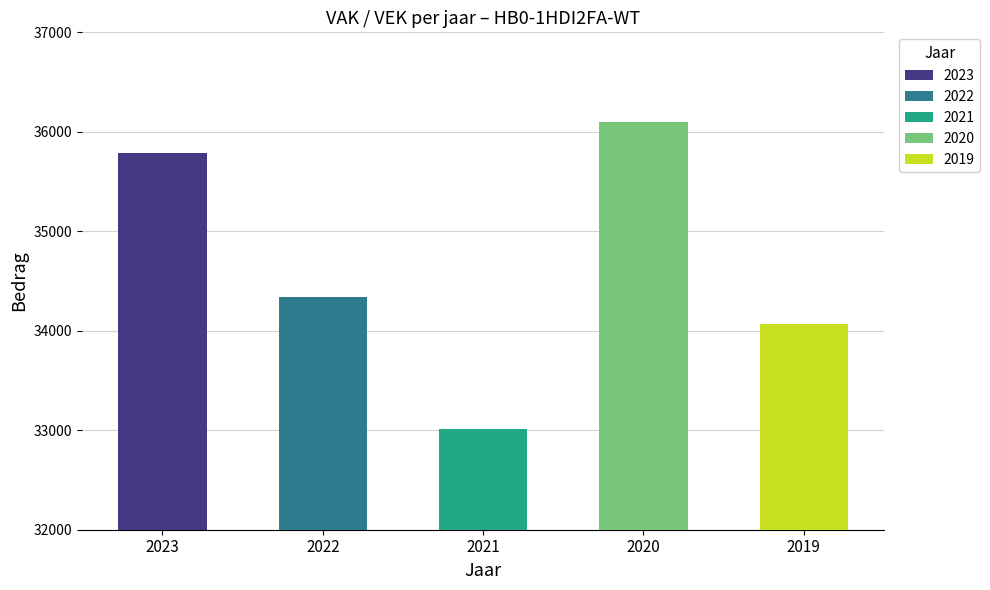

Does the chart contain any negative values?

No